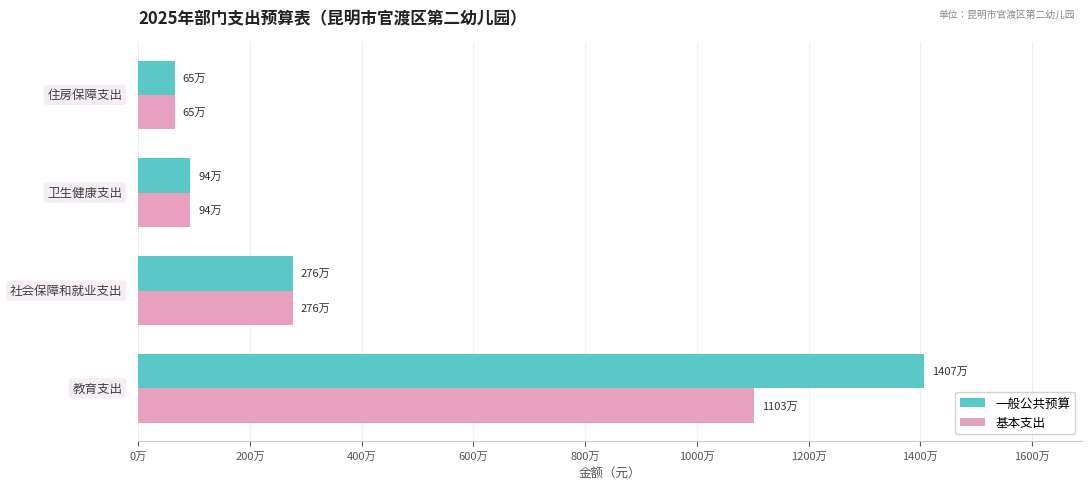

What is the average value of the 基本支出 series?

3844961